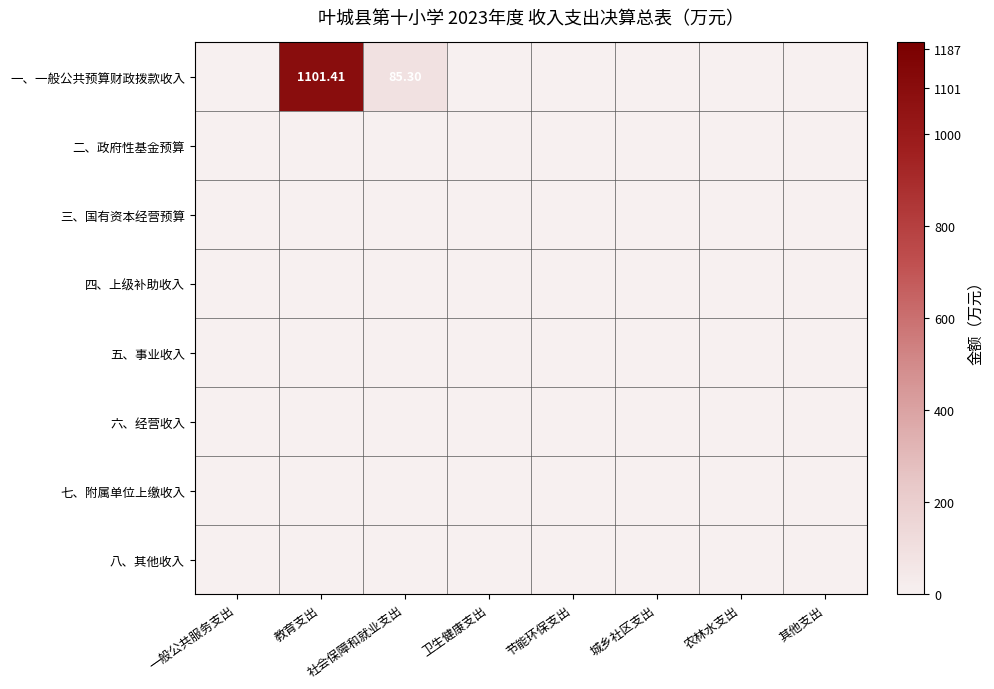

List the labels in order of 一、一般公共预算财政拨款收入 value, smallest first.

一般公共服务支出, 卫生健康支出, 节能环保支出, 城乡社区支出, 农林水支出, 其他支出, 社会保障和就业支出, 教育支出